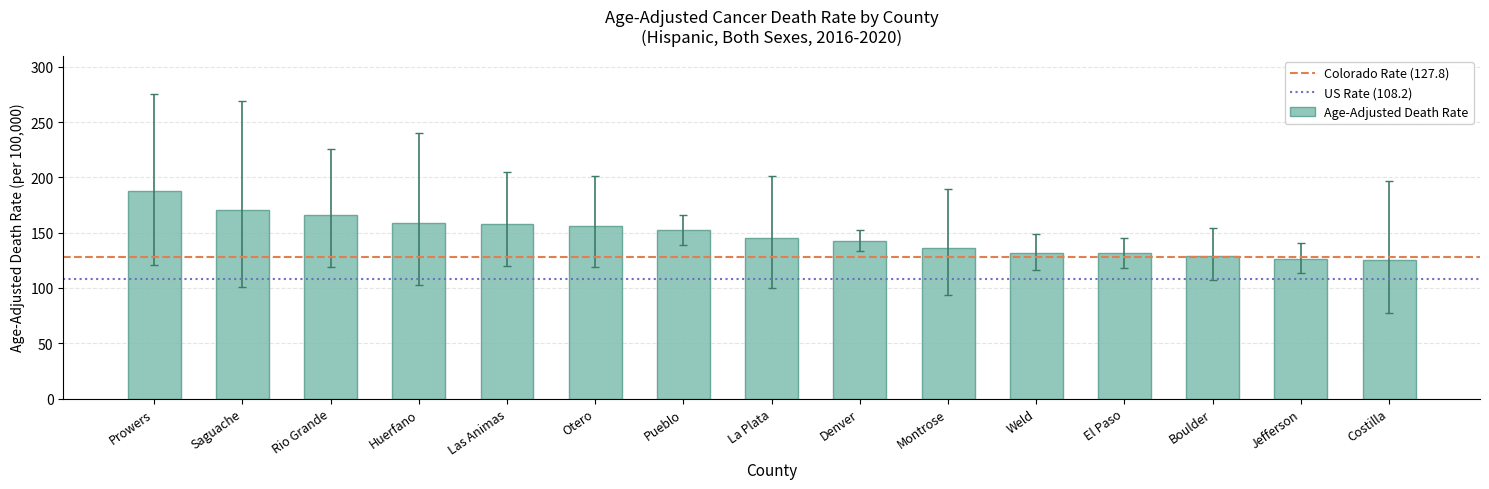

Which label corresponds to the largest value in the chart?

Prowers